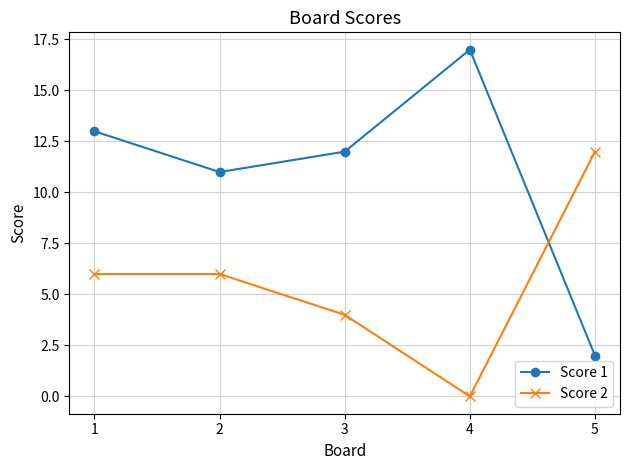

Reading left to right, list all the values displayed in this chart.

Score 1: 13	11	12	17	2
Score 2: 6	6	4	0	12